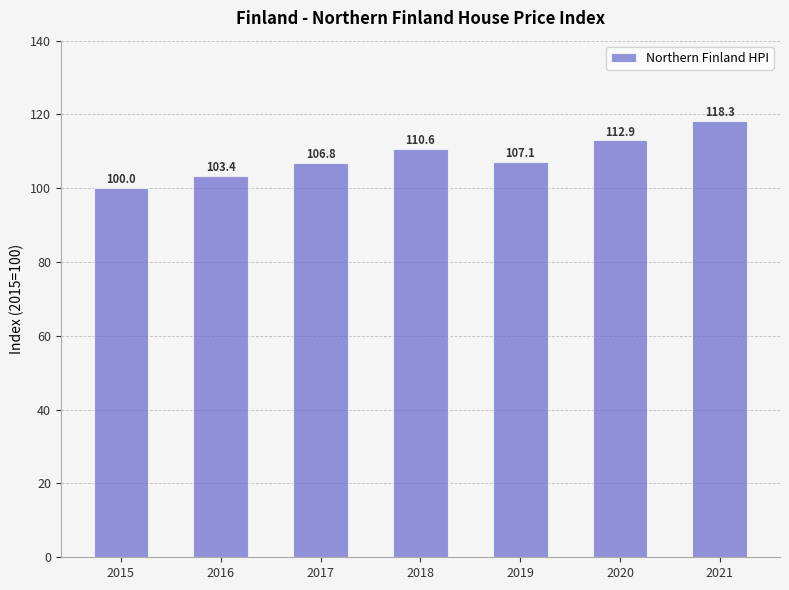

What is the difference between the maximum and minimum values?

18.3